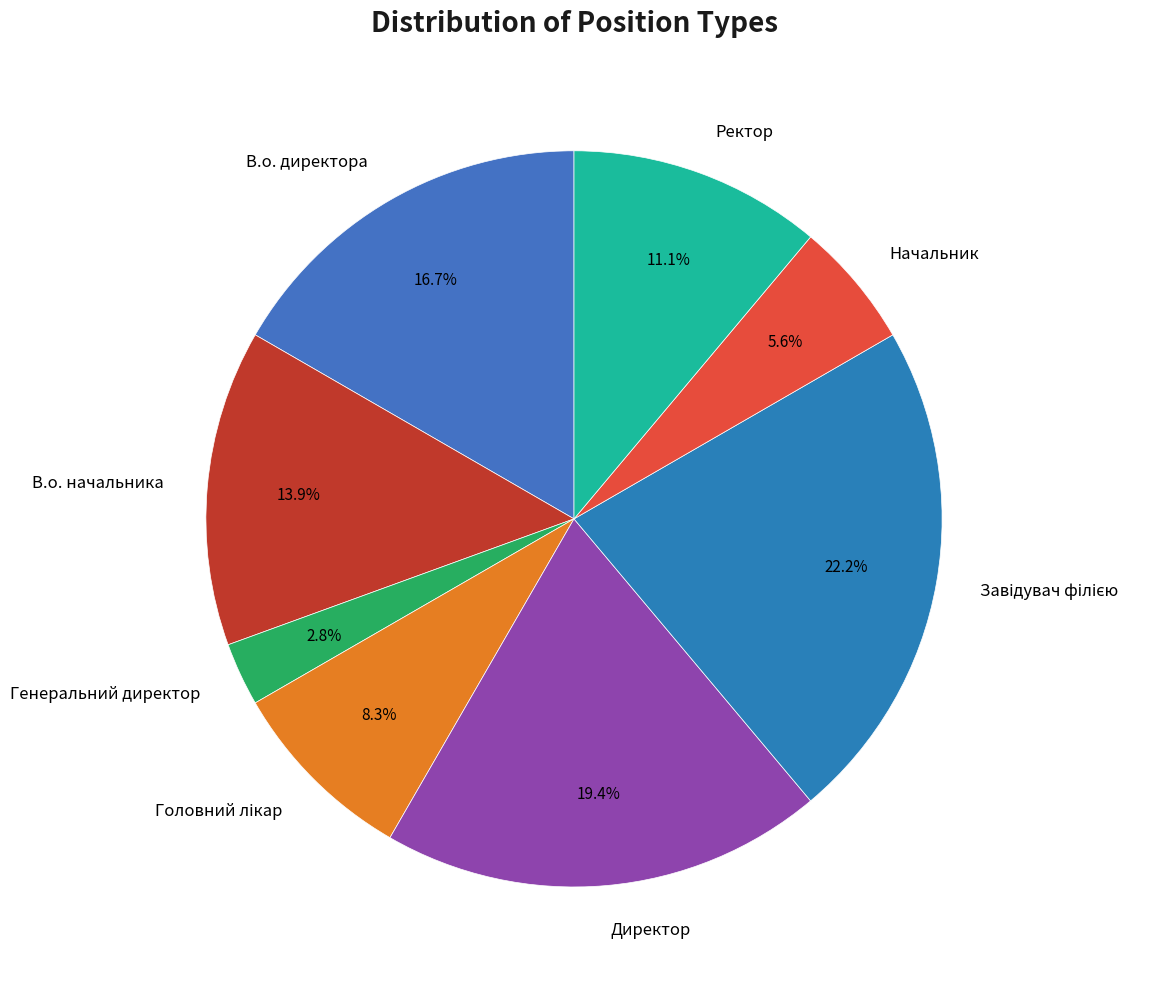

Which has a higher value, Директор or Ректор?

Директор